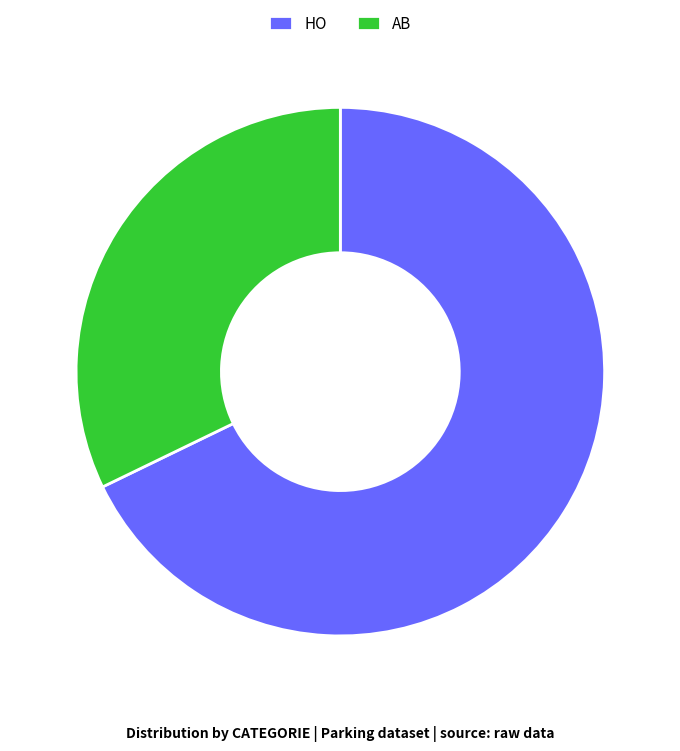

Is AB the majority of the pie?

No